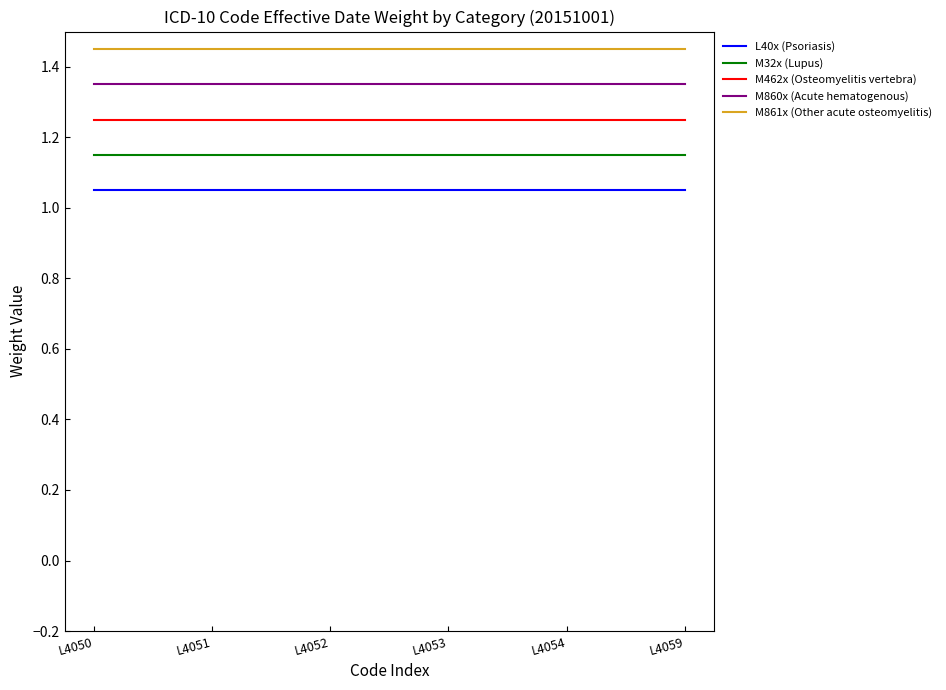

Is the value of L40x (Psoriasis) at L4051 greater than the value of M32x (Lupus) at L4059?

No